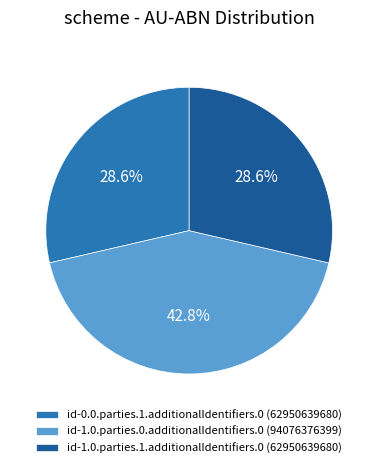

What is the total percentage of id-0.0.parties.1.additionalIdentifiers.0 and id-1.0.parties.0.additionalIdentifiers.0?

71.4%